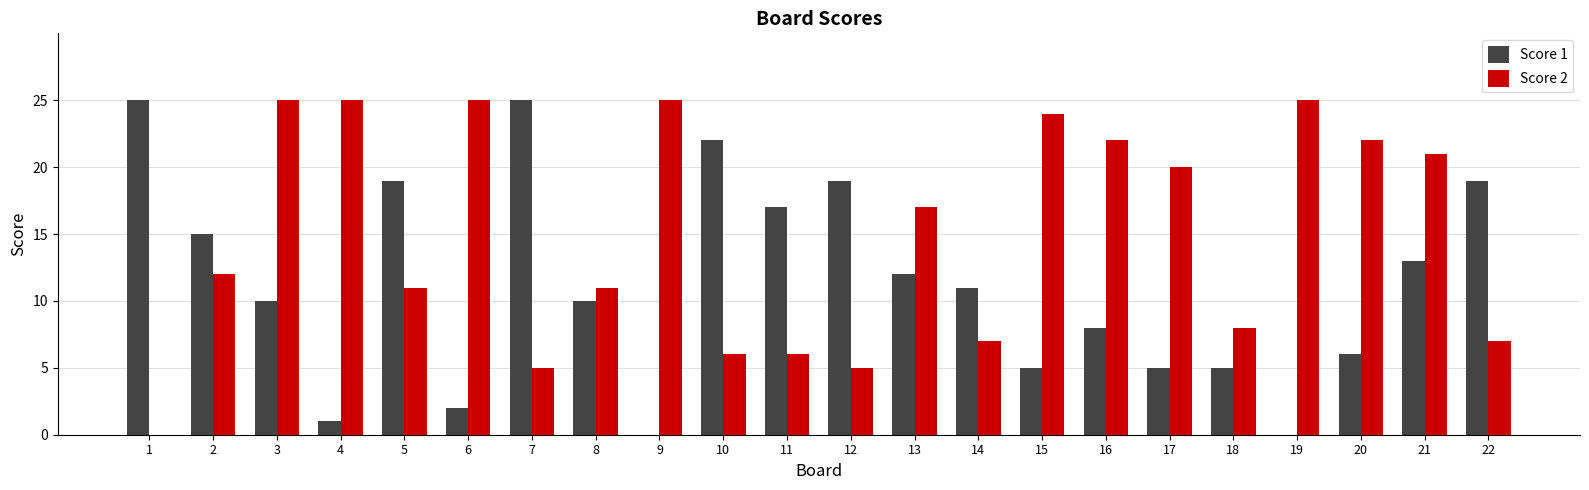

Reading left to right, extract all data points from this chart.

Score 1: 25	15	10	1	19	2	25	10	0	22	17	19	12	11	5	8	5	5	0	6	13	19
Score 2: 0	12	25	25	11	25	5	11	25	6	6	5	17	7	24	22	20	8	25	22	21	7